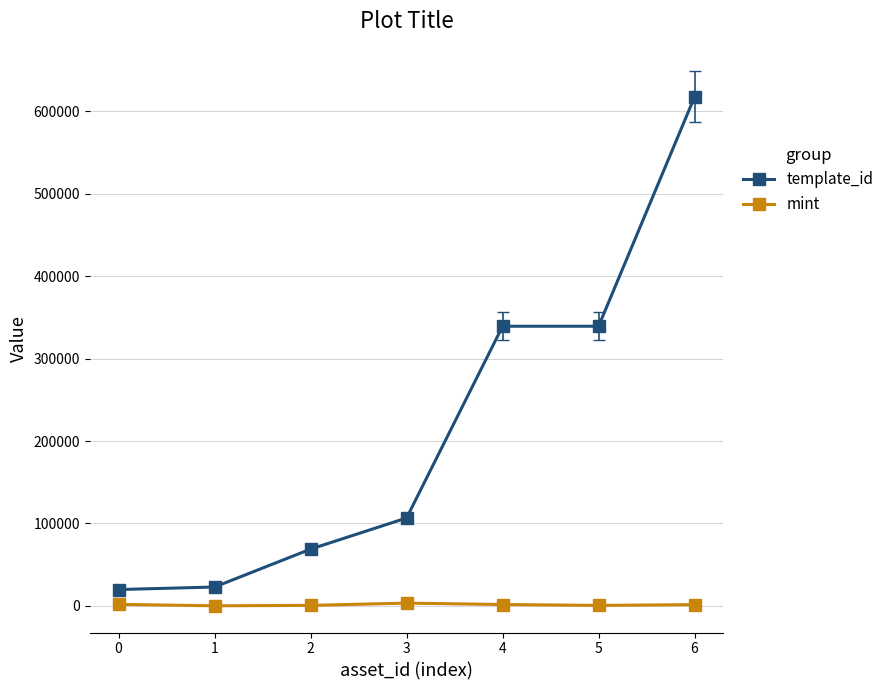

What are all the series names shown in the legend?

template_id, mint